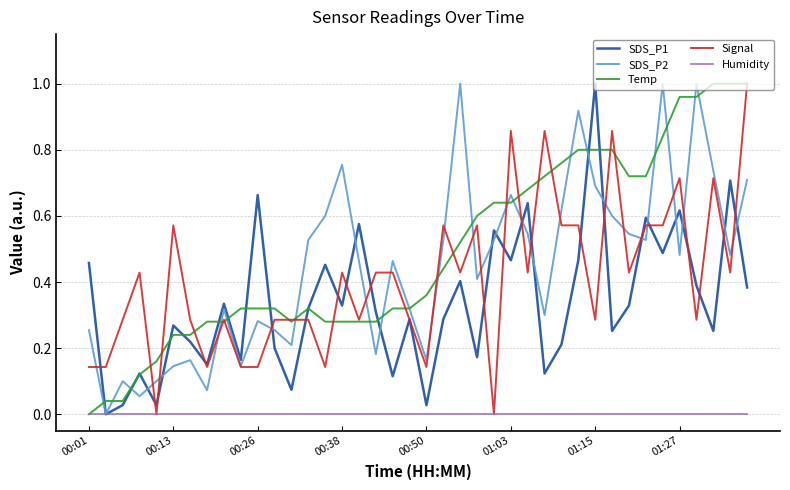

What is the label of the 14th point from the left?

13